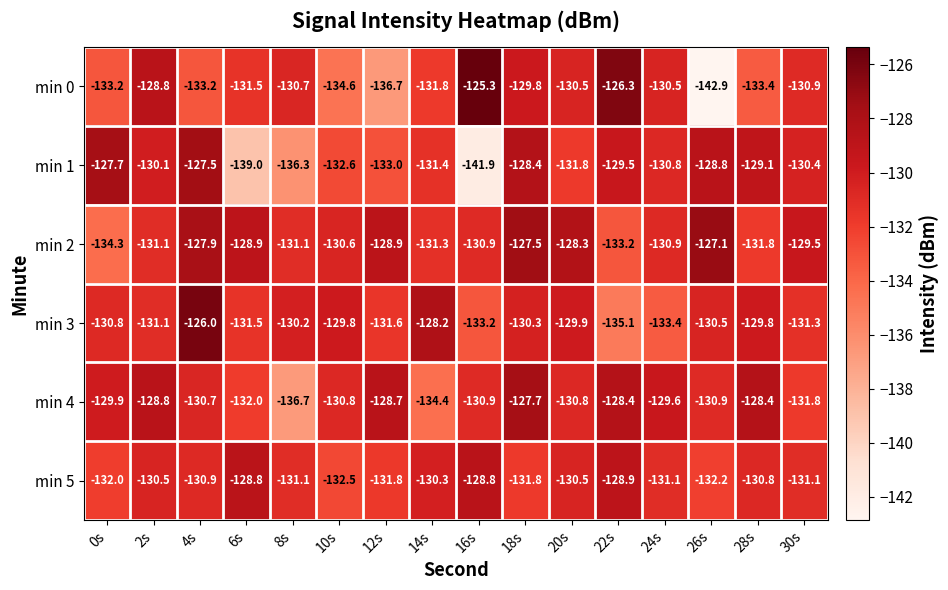

What is the difference between the min 3 values at 12s and 0s?

0.8